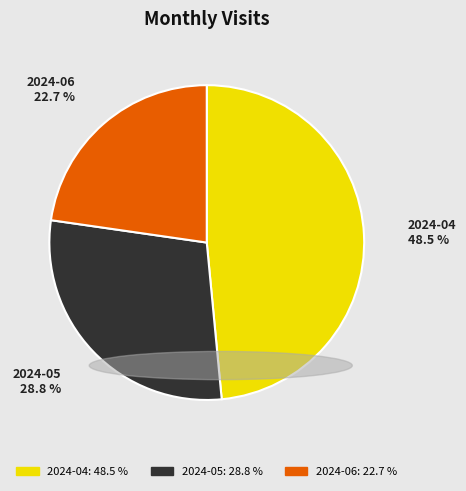

Does any single category account for the majority?

No